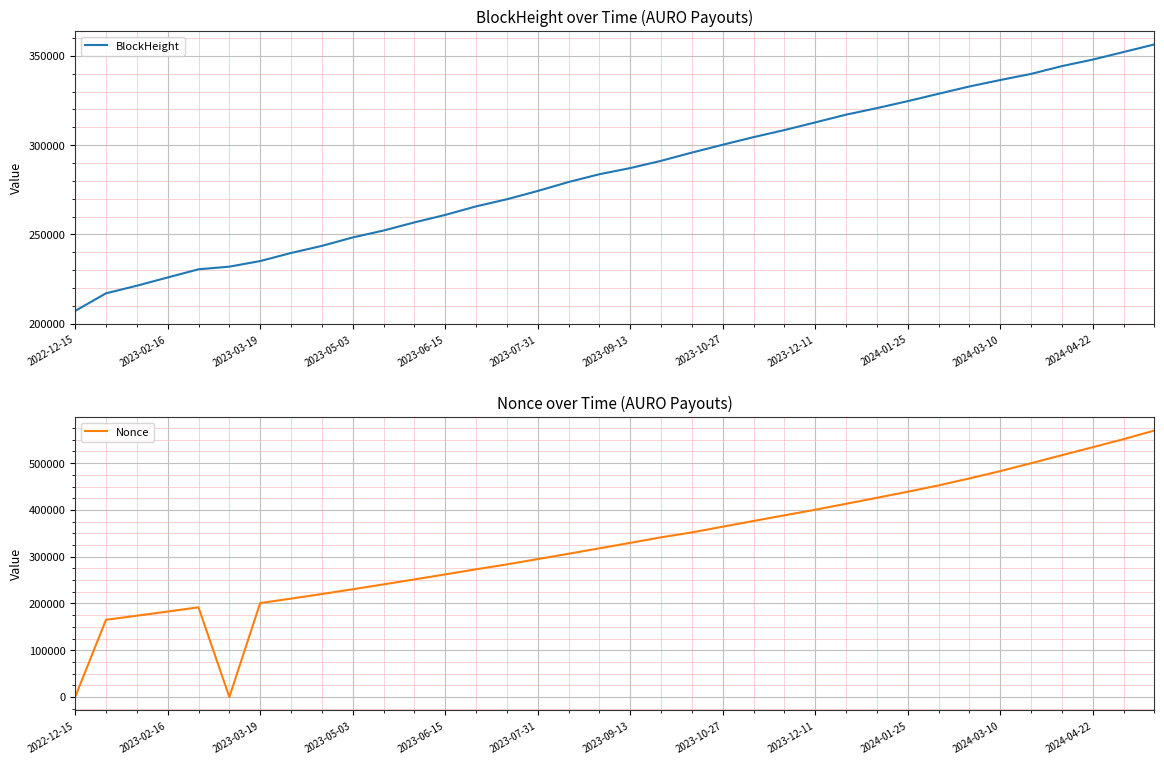

What is the highest value of the BlockHeight series?

356454